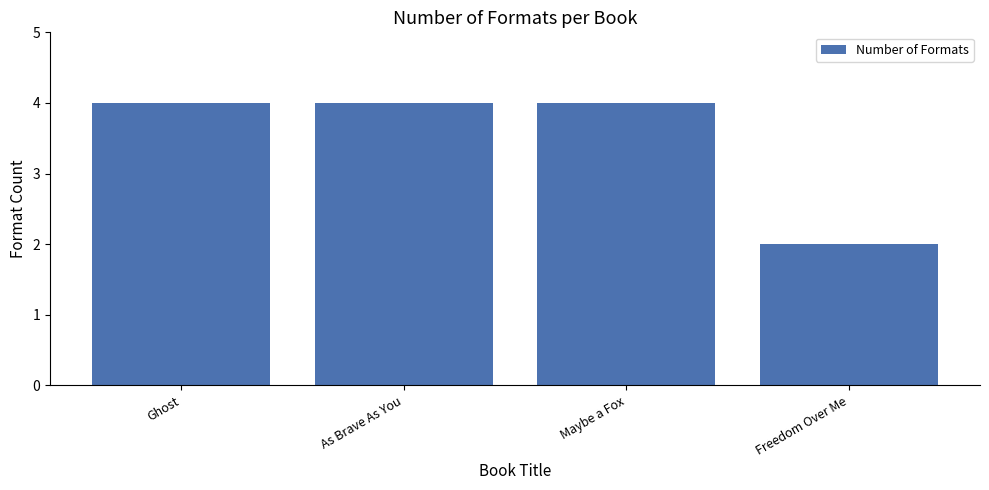

What is the sum of all values?

14